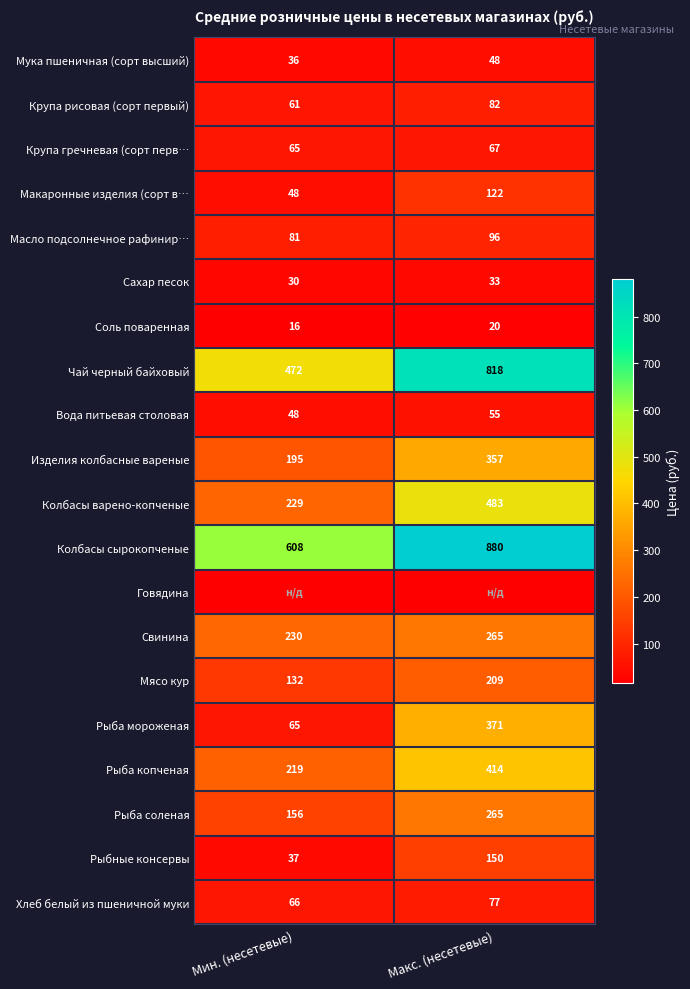

The value of Вода питьевая столовая at Макс. (несетевые) is 93.9. True or false?

False